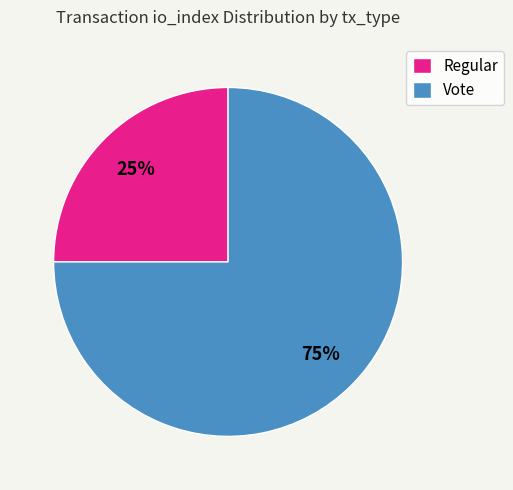

Approximately how many times larger is the value at Regular compared to Vote?

0.3